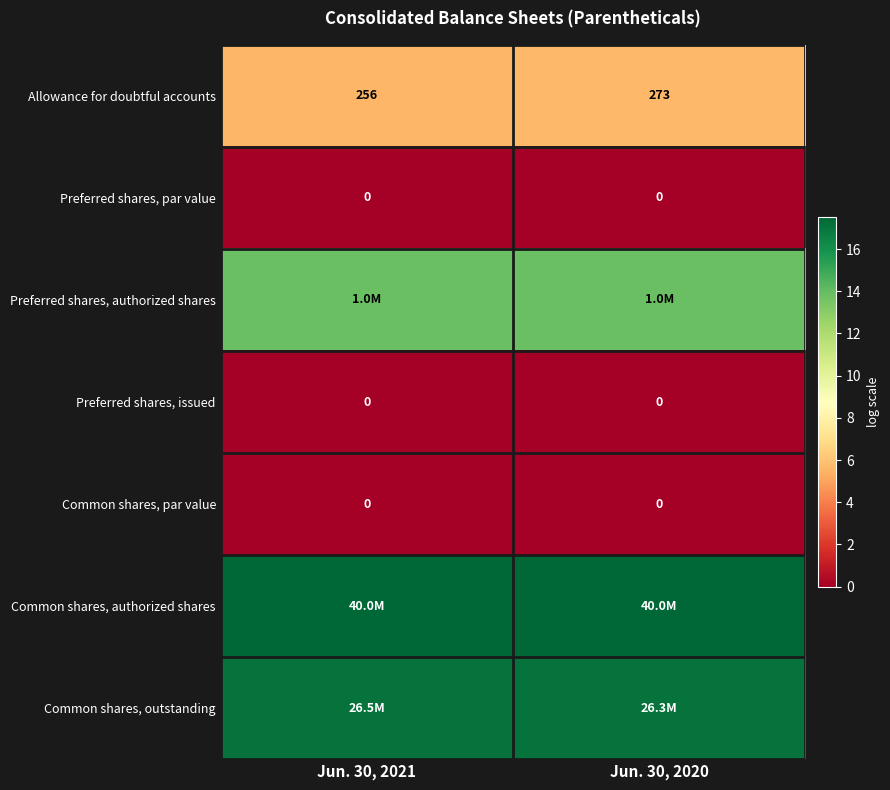

Rank the categories by row_6 value from lowest to highest.

Jun. 30, 2020, Jun. 30, 2021